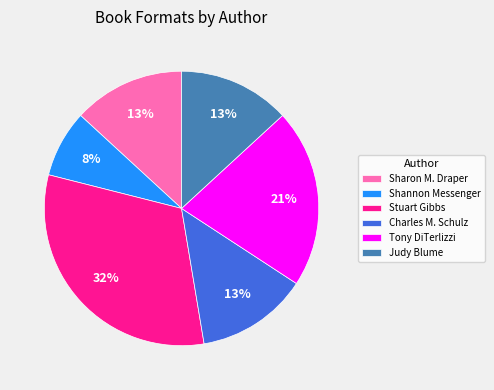

True or false: Tony DiTerlizzi accounts for 6% of the total.

False